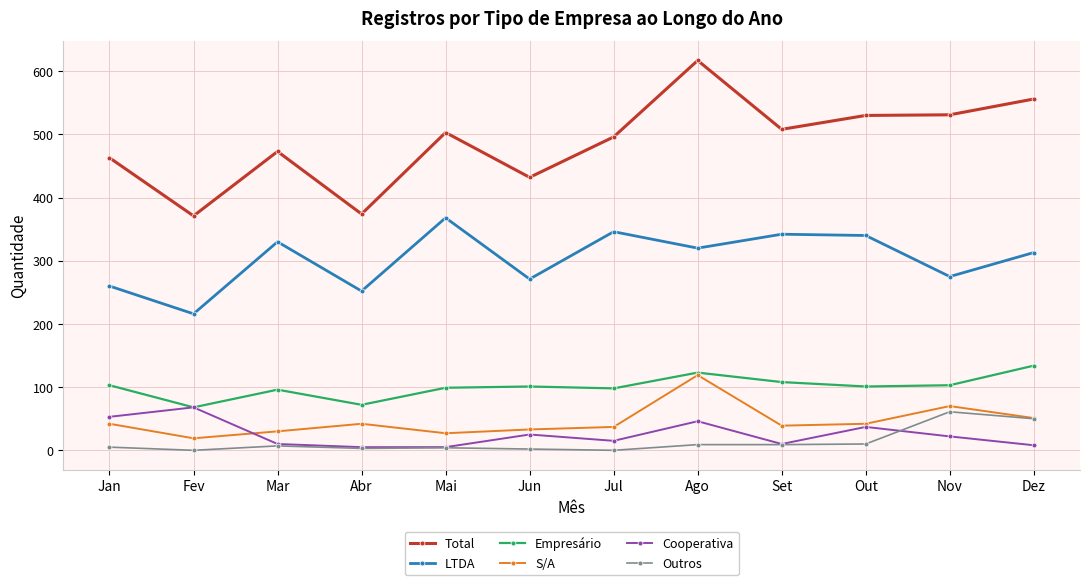

What position from the right is Ago?

5